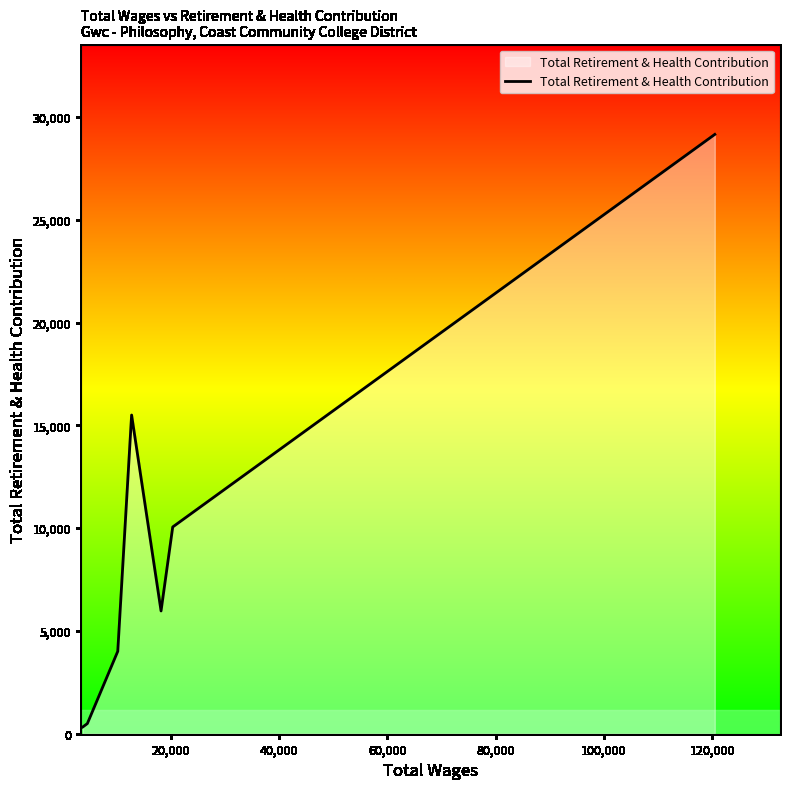

True or false: there are more than 0 points higher than both neighbors.

True